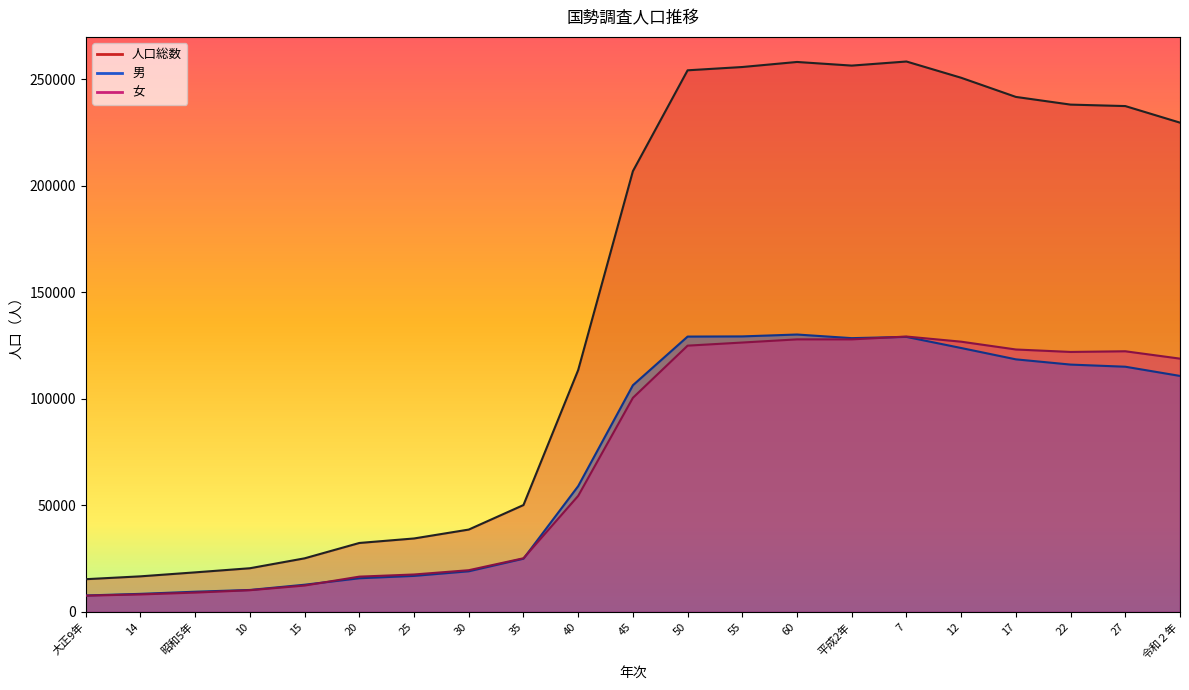

The value of 男 at 55 is 129369. True or false?

True